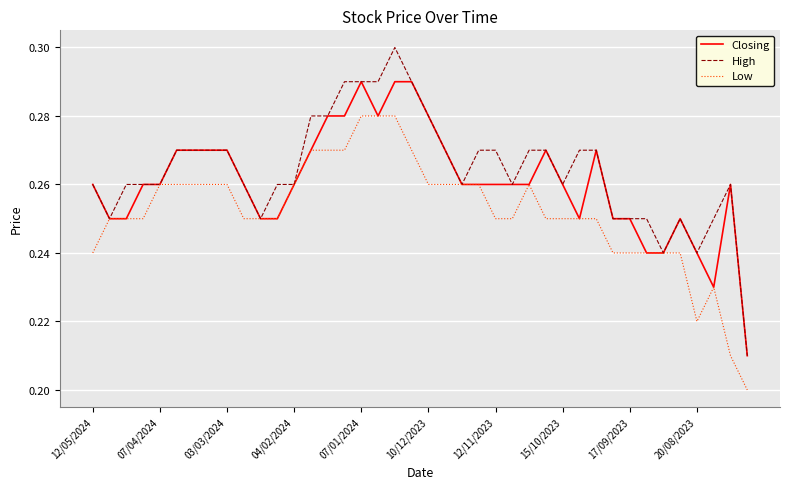

Which series has the widest spread of values?

High